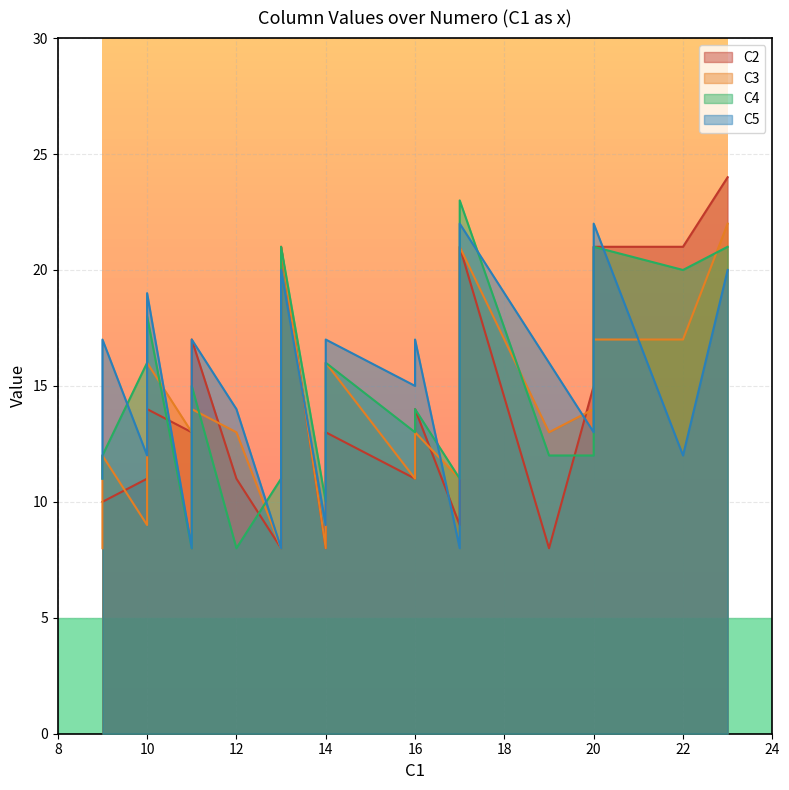

What is the highest value of the C5 series?

22